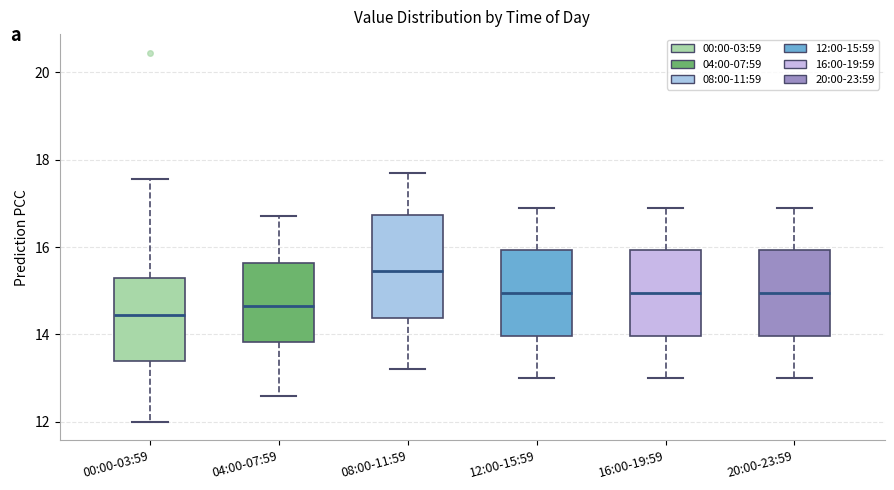

Which box is the tallest, from its lower edge to its upper edge?

08:00-11:59